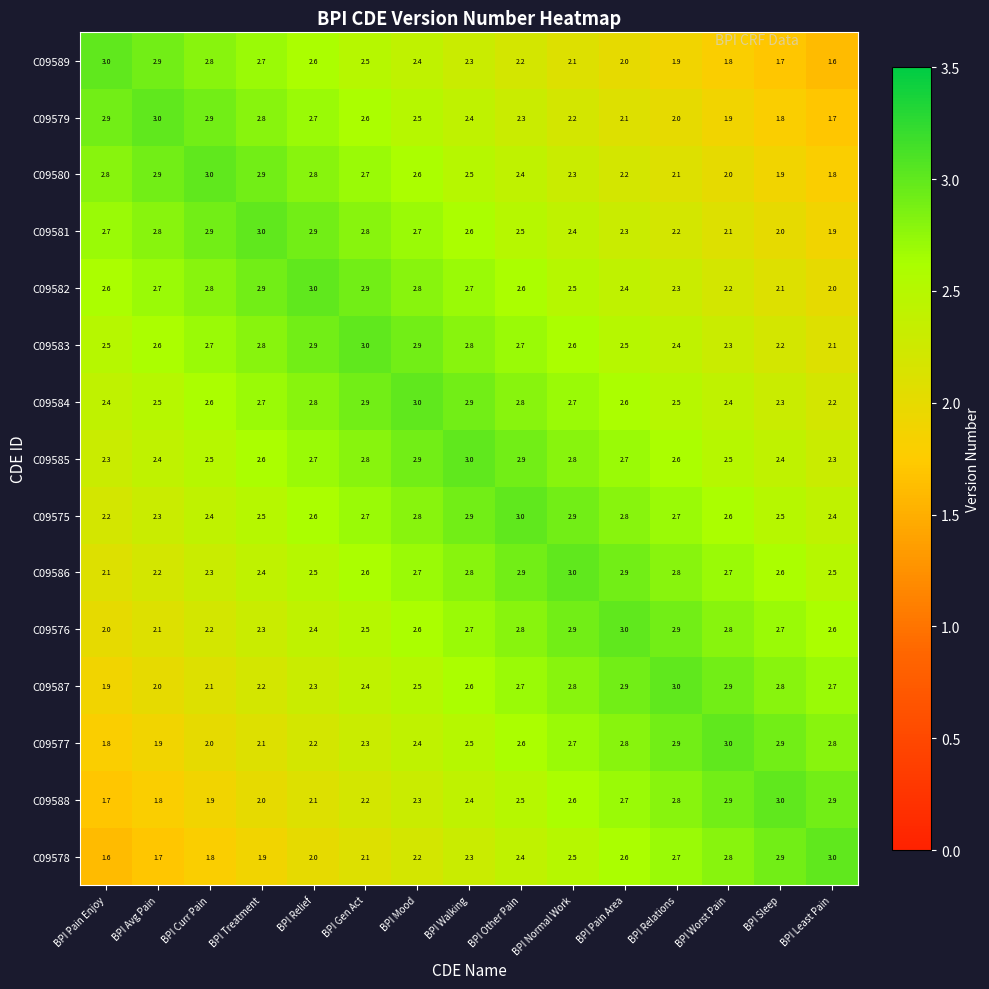

What is the maximum value shown in the chart?

3.0